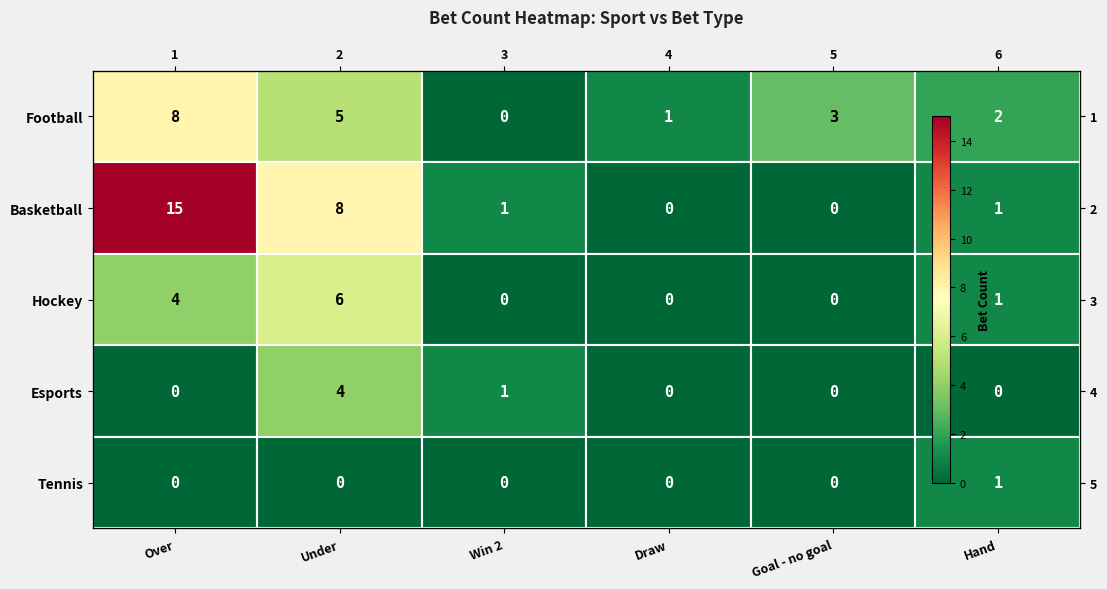

At which label does Basketball first exceed 1?

Over